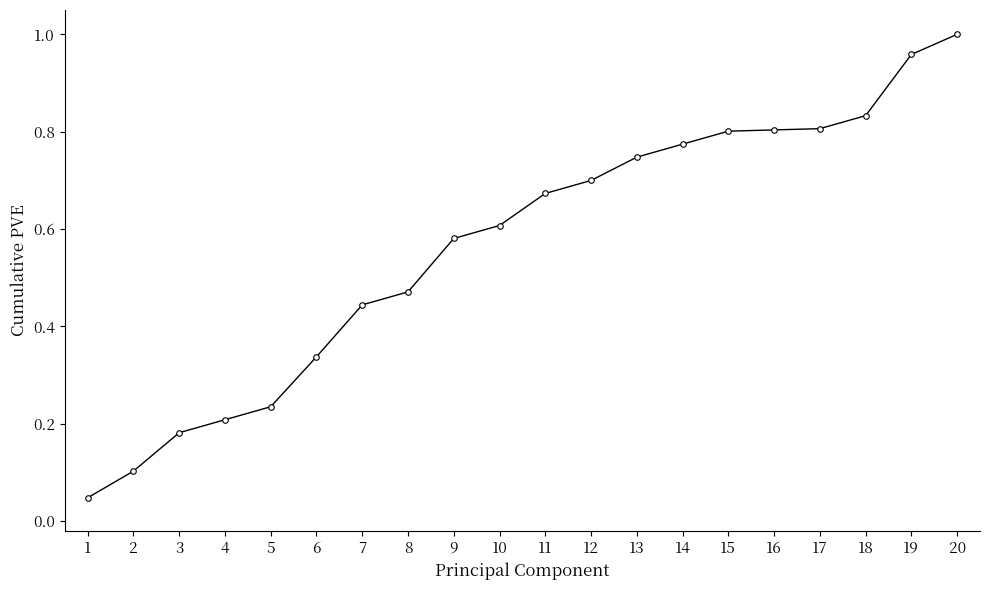

What is the change in value from 4 to 10?

+0.4